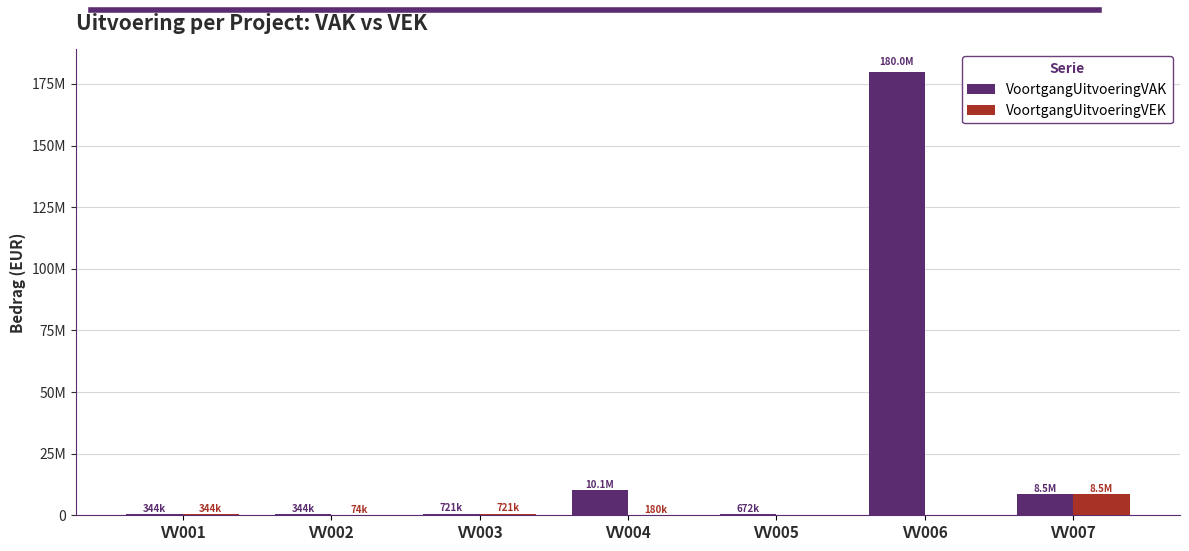

True or false: VoortgangUitvoeringVAK has a value of 2886798 at VV004.

False